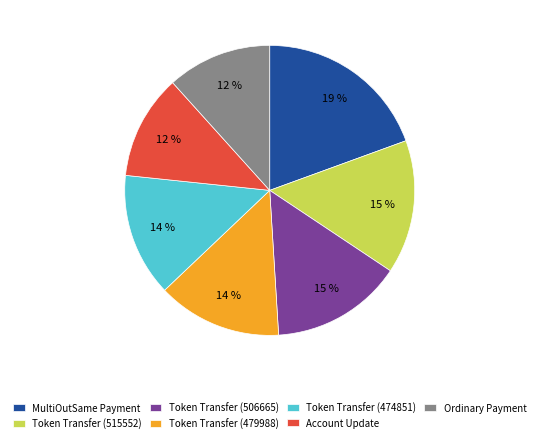

To the nearest percent, what portion does Token Transfer (474851) represent?

14%